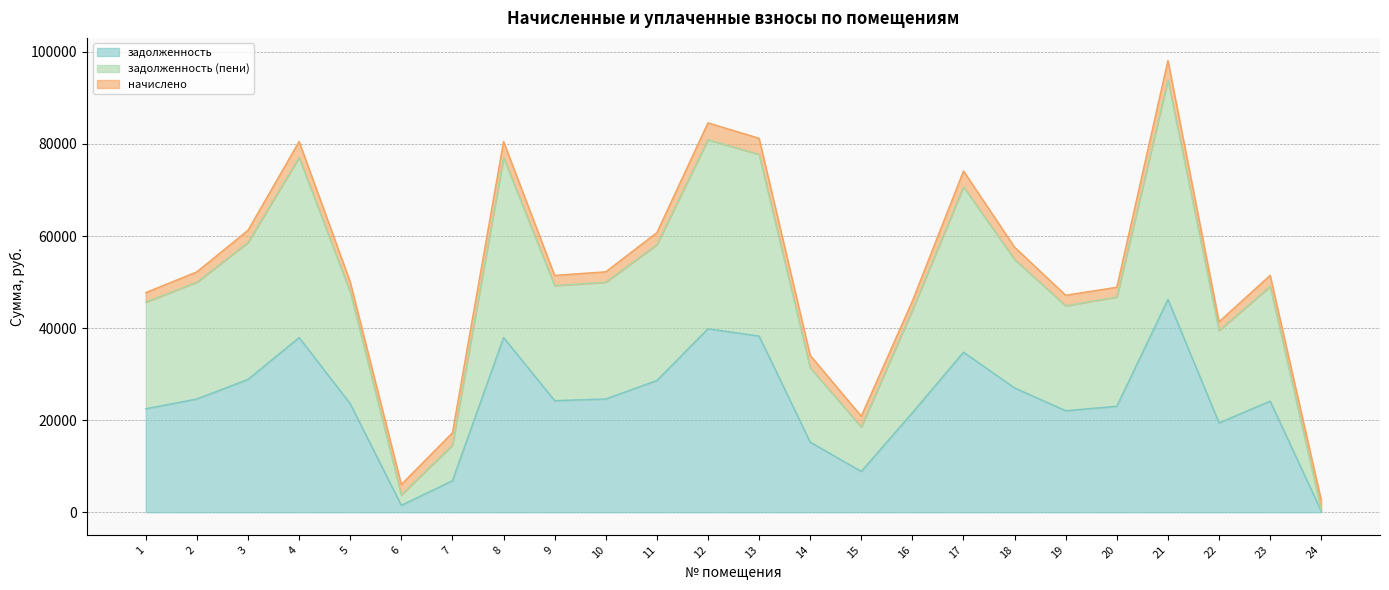

What is the difference between the maximum and minimum values in the задолженность series?

45999.7